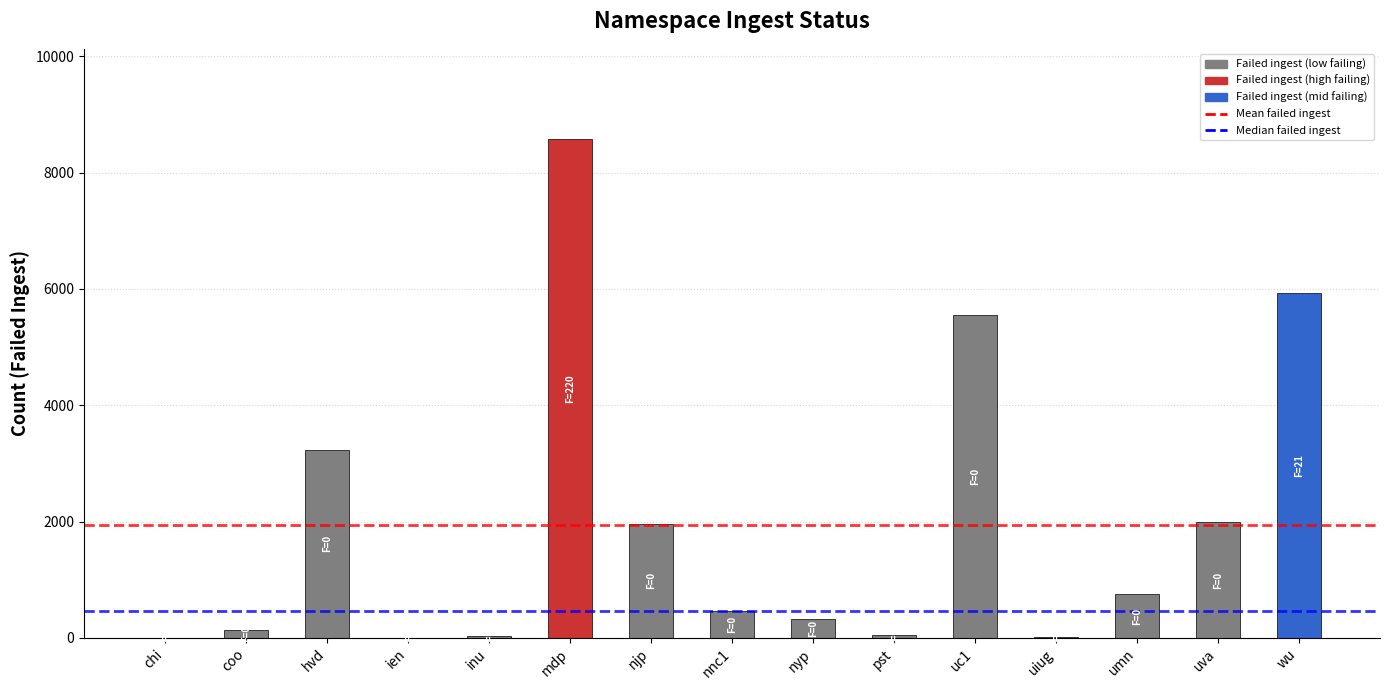

What is the sum of all values?

29018